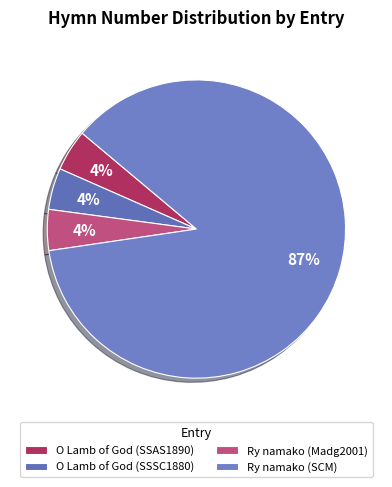

How many slices are in this pie chart?

4